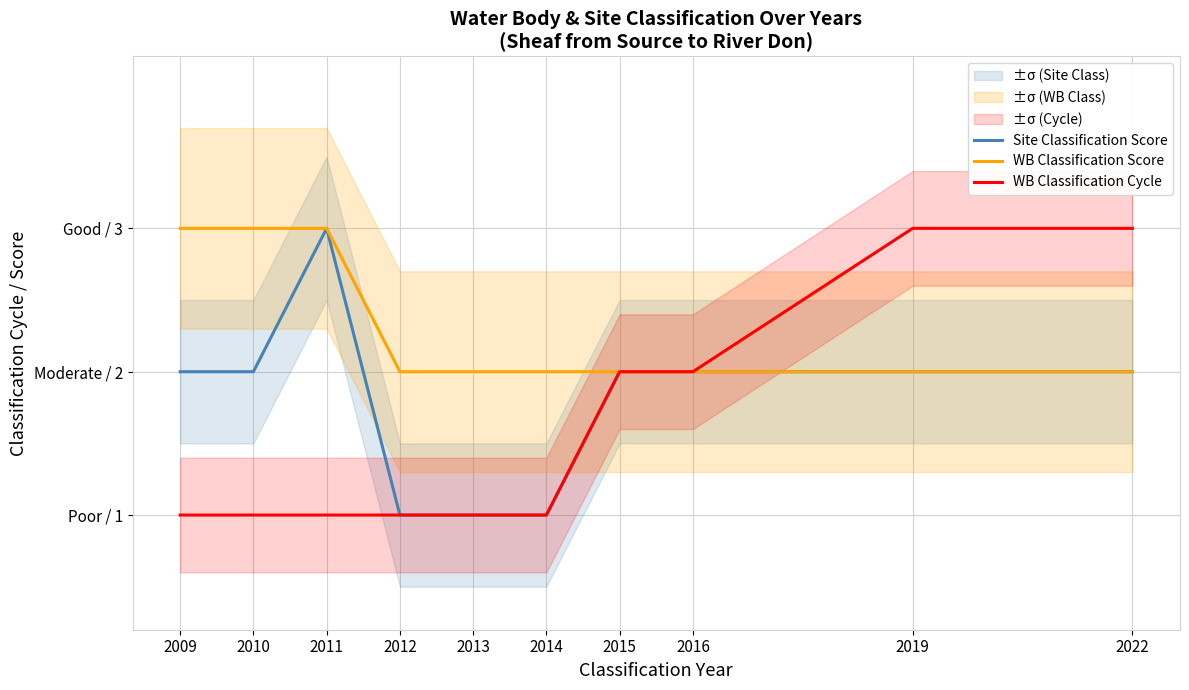

List the series in order of their peak value, lowest first.

Site Classification Score, WB Classification Score, WB Classification Cycle